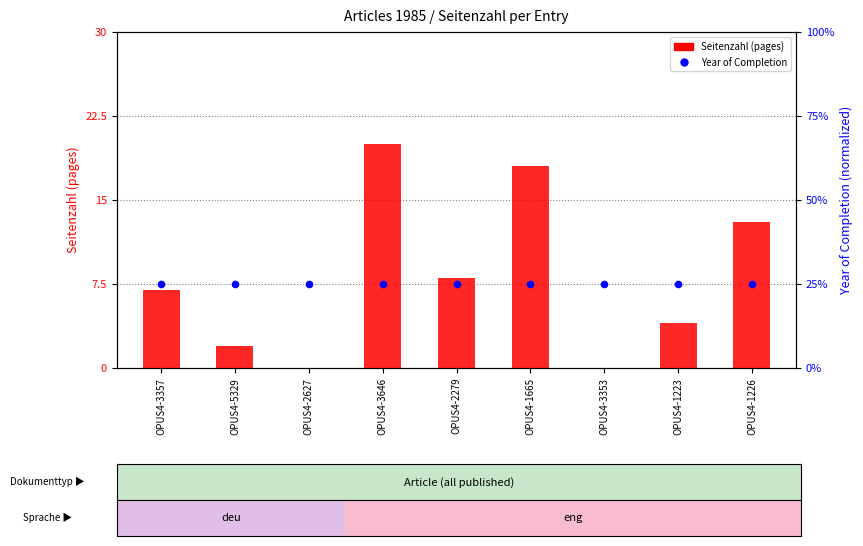

Which series reaches the maximum Y coordinate?

Year of Completion